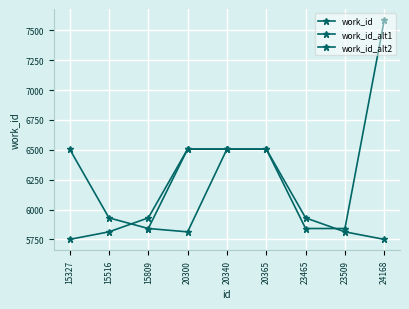

Approximately how many times larger is the value at 15327 compared to 20340?

0.9